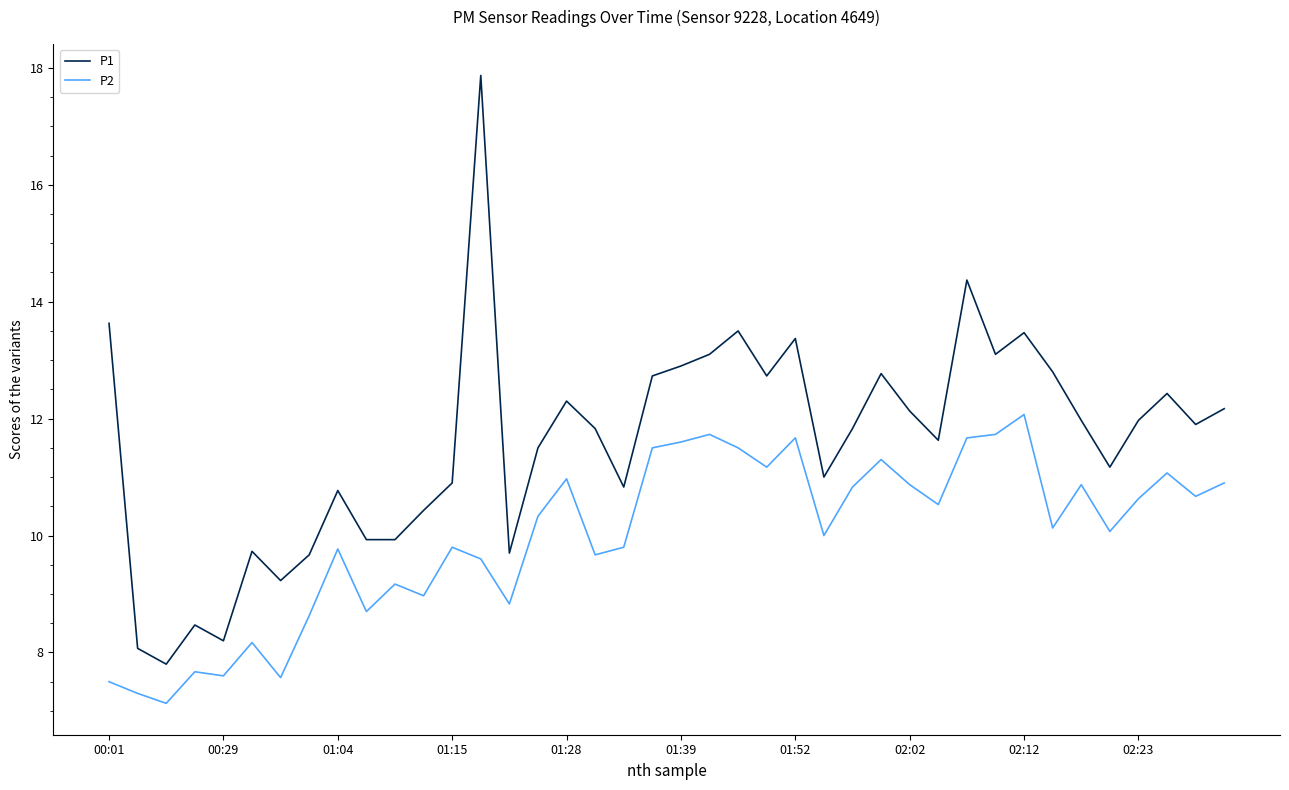

Count the number of categories in the chart.

40